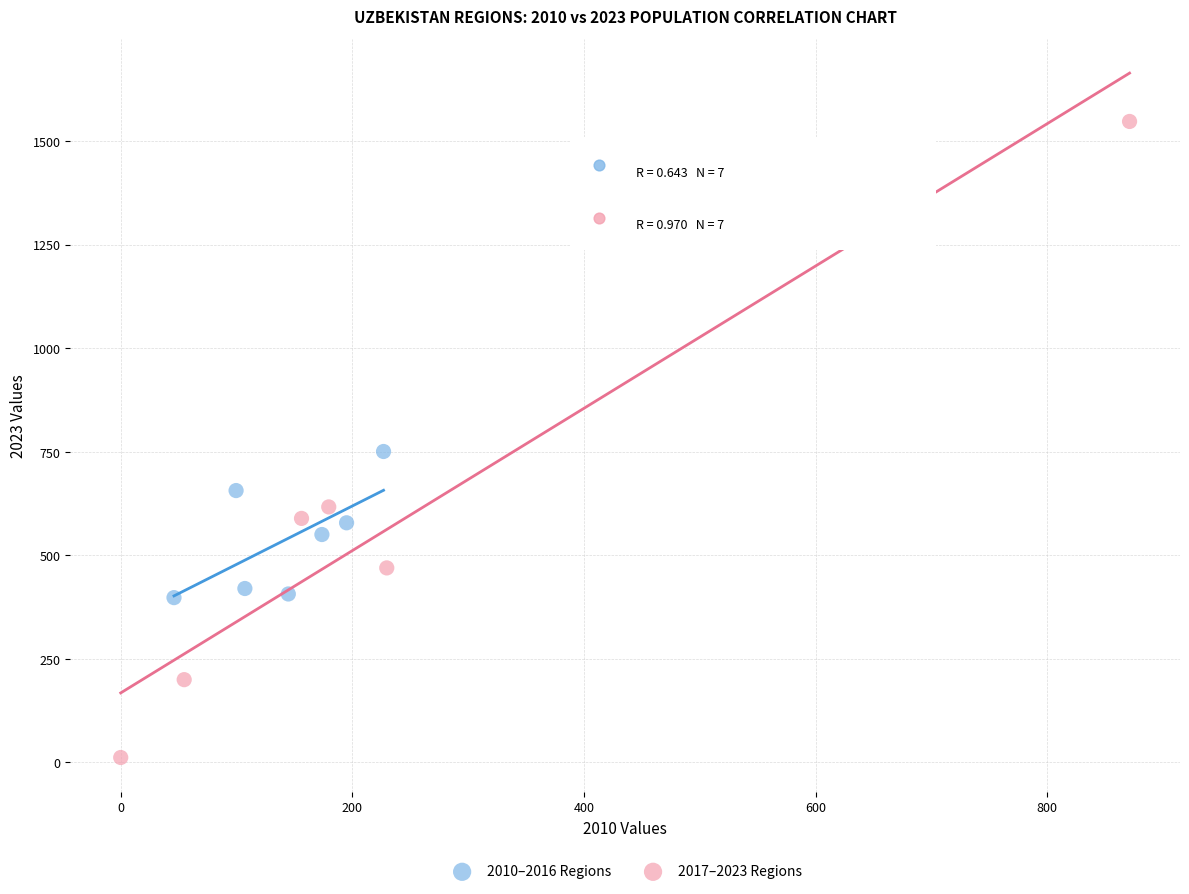

Which series reaches the minimum Y coordinate?

2017–2023 Regions